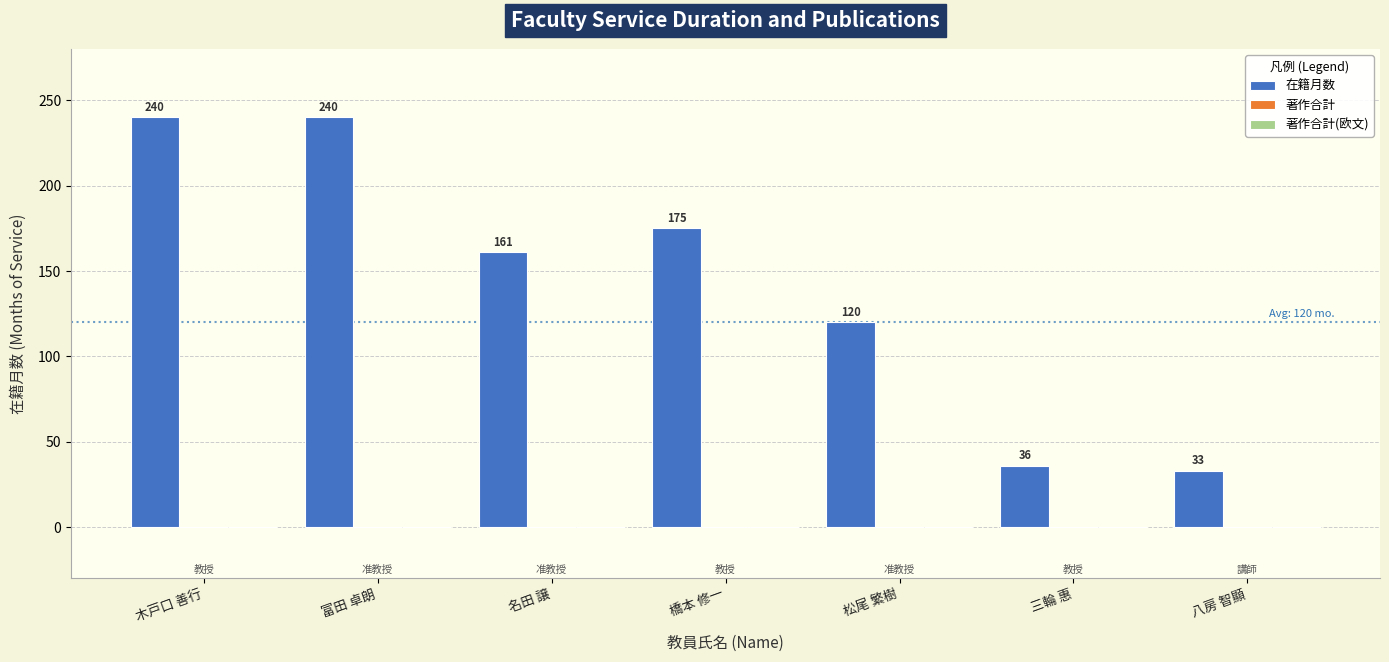

Count the number of categories in the chart.

7